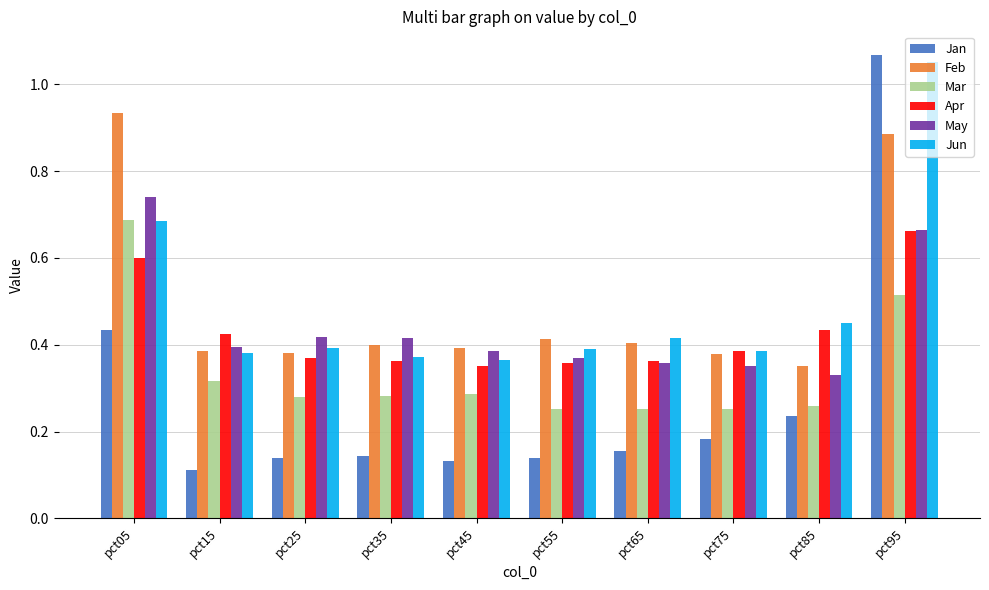

Which category has the highest value in the Mar series?

pct05